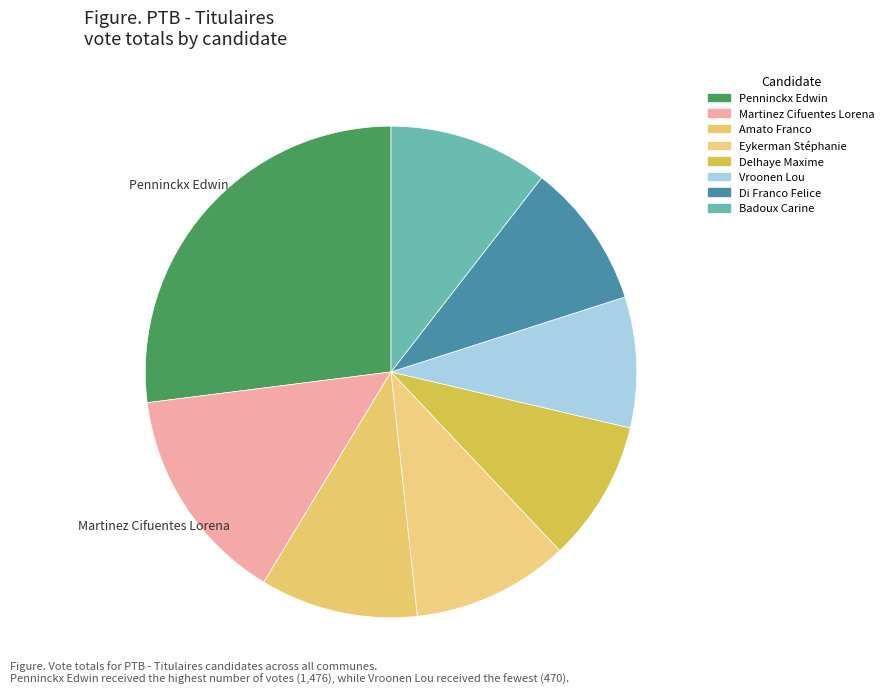

Is there a majority slice in this chart?

No